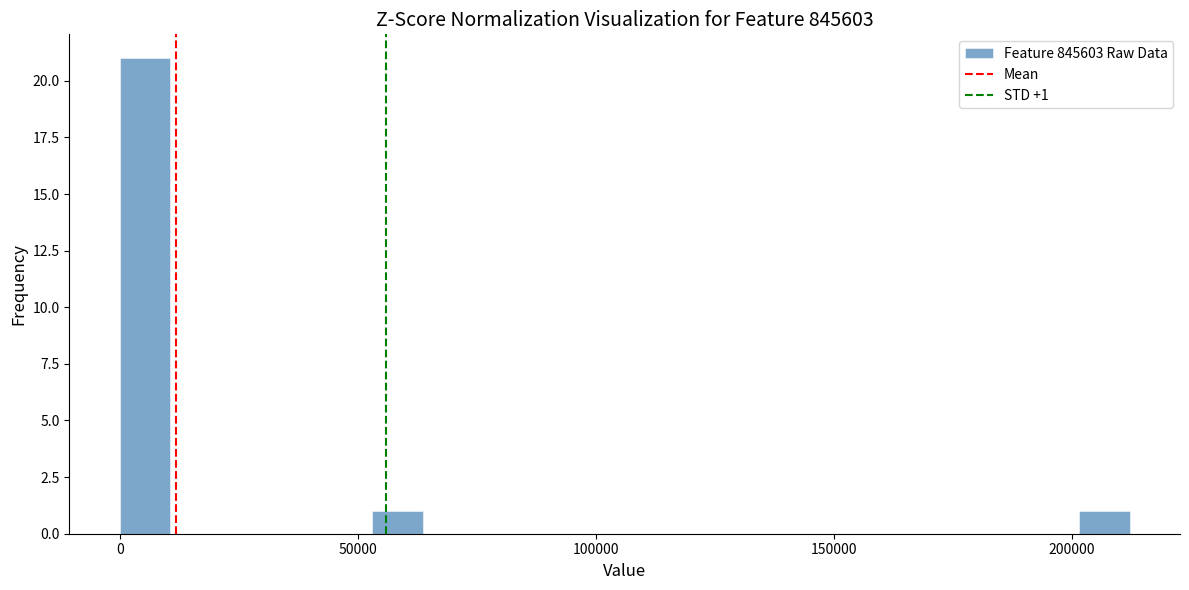

Around what value on the x-axis is the tallest bar? Give the approximate position of its centre, as read against the axis.

5000